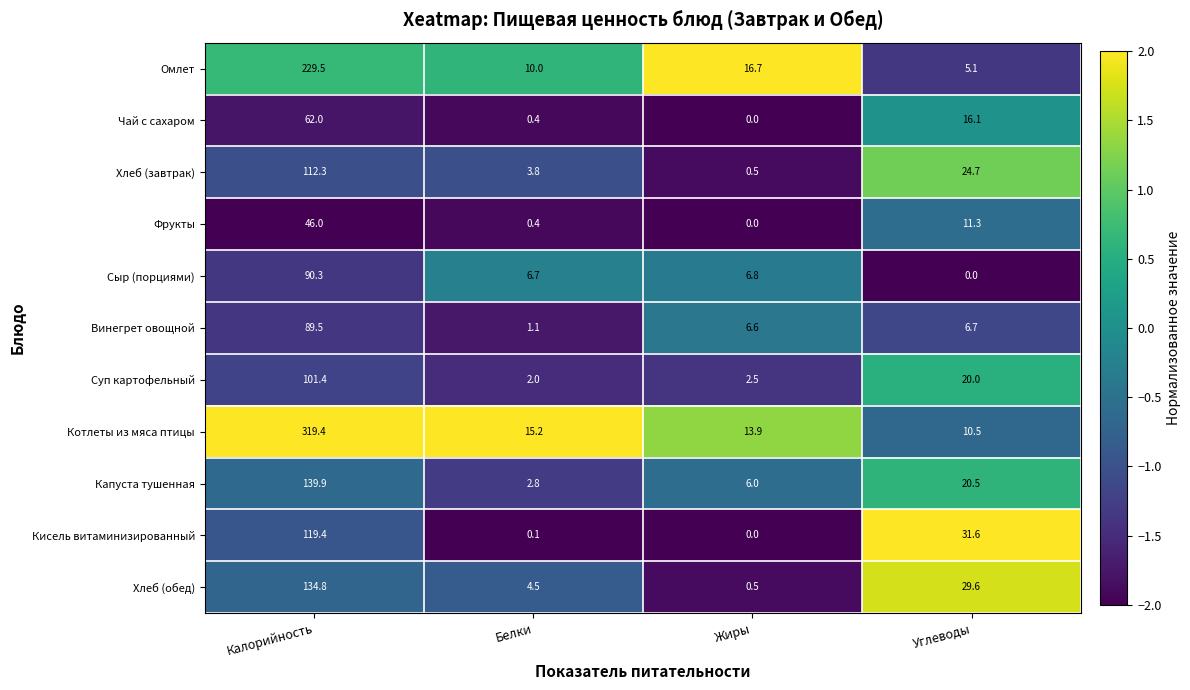

What is the difference between the highest and lowest values at Жиры?

16.7